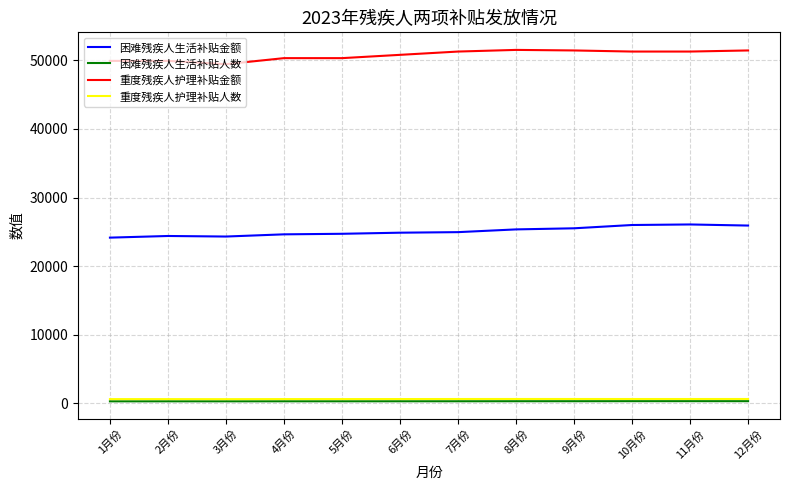

Between 3月份 and 12月份, which series saw the biggest shift?

重度残疾人护理补贴金额